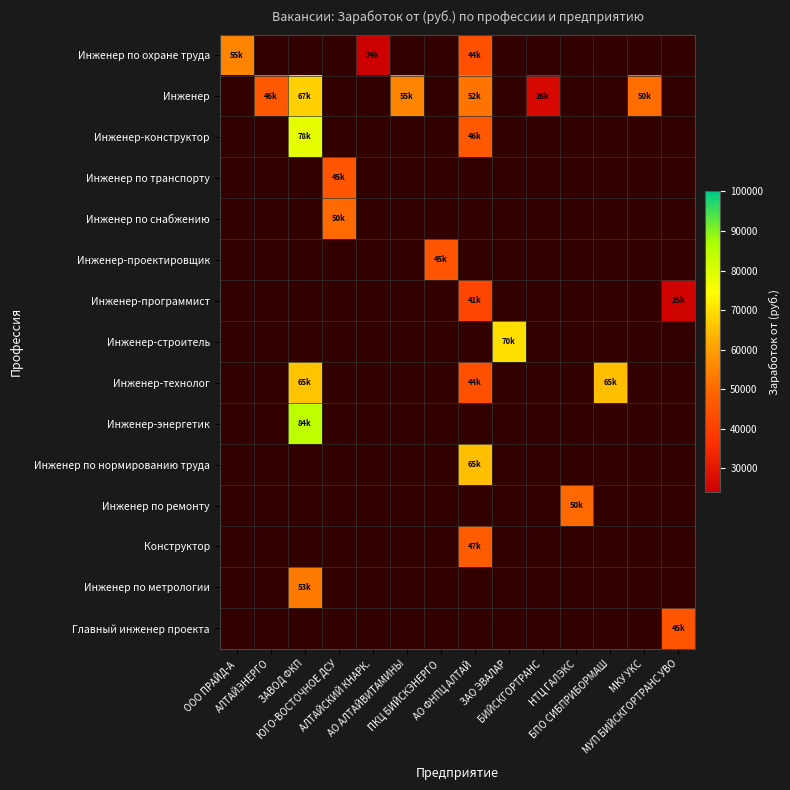

At how many categories does at least one series exceed 58595?

4